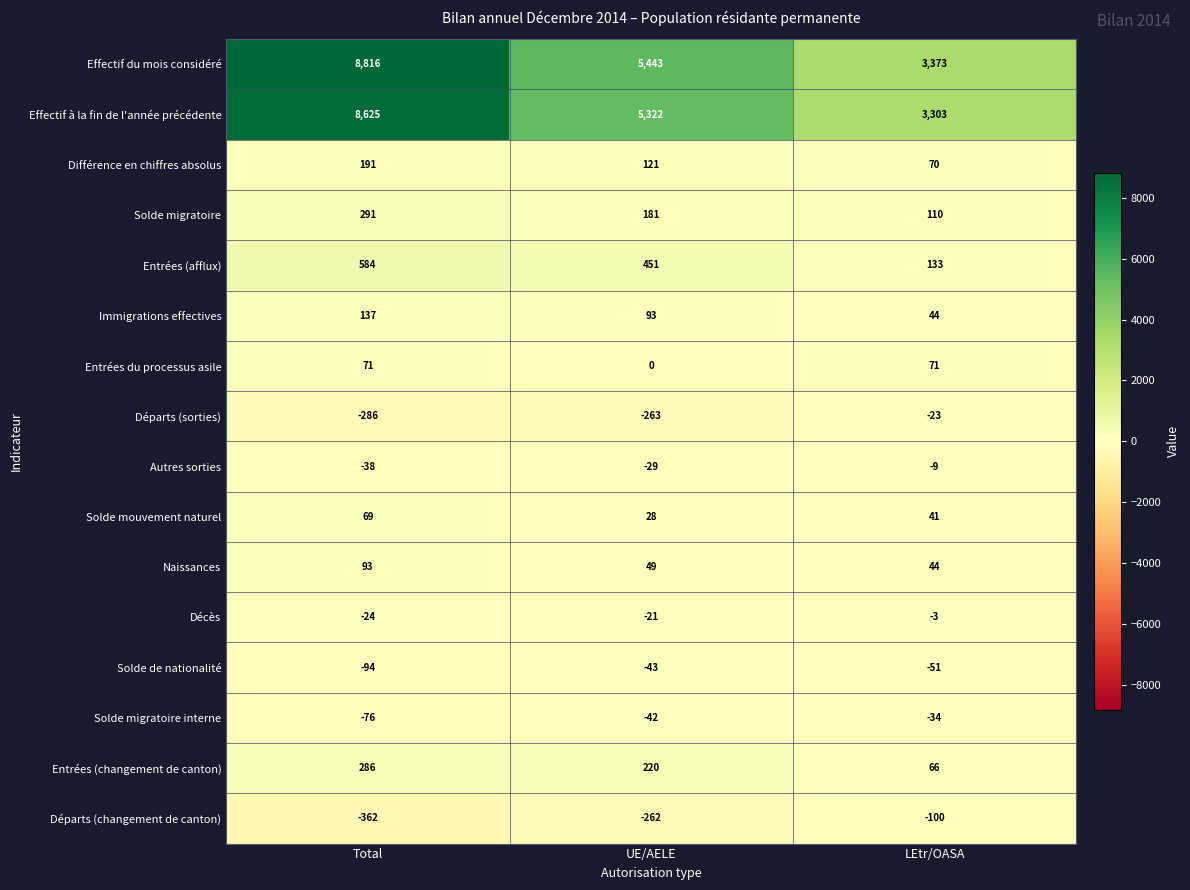

What is the total value across all series at UE/AELE?

11248